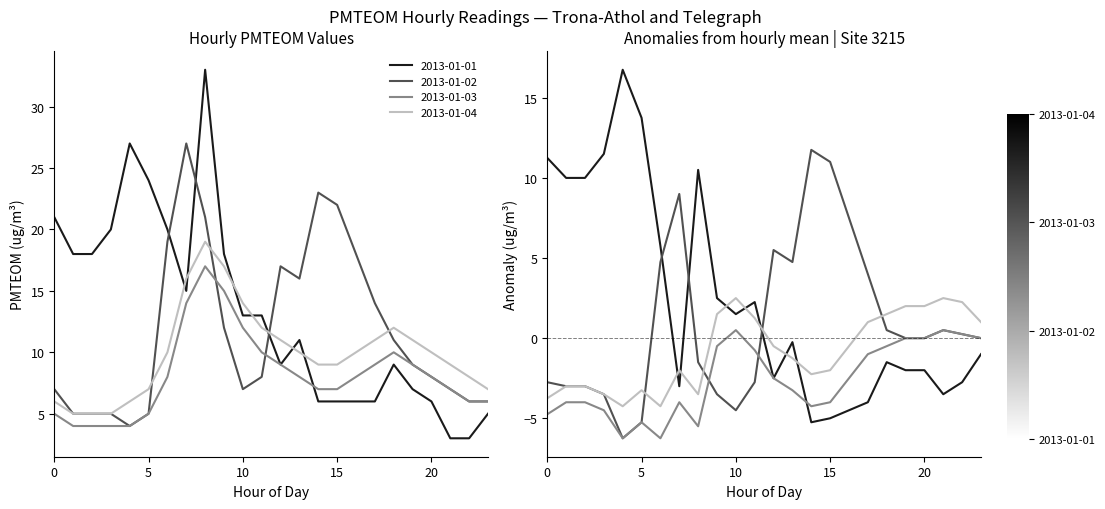

What is the average value of the 2013-01-02 series?

12